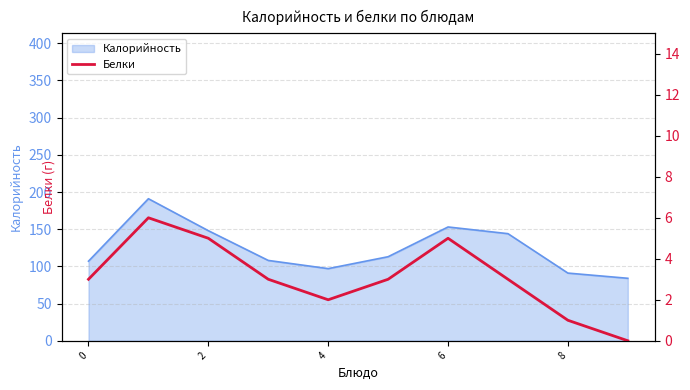

The value of Калорийность at 6 is 153. True or false?

True